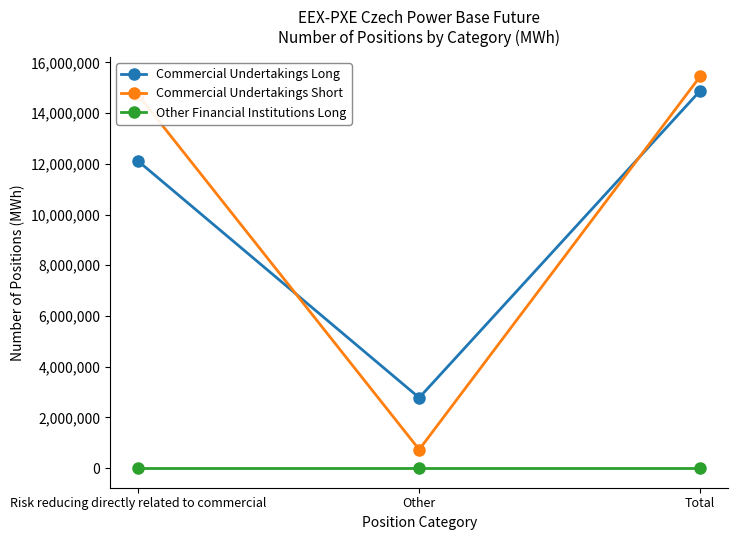

At which label is Commercial Undertakings Short closest to 8089900?

Risk reducing directly related to commercial